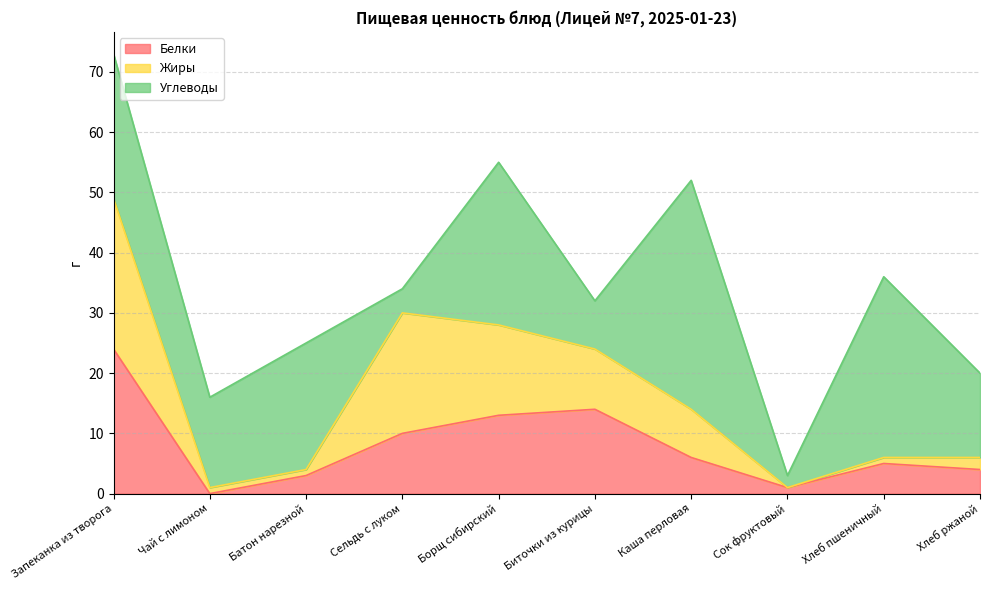

Does the chart have visible grid lines?

Yes